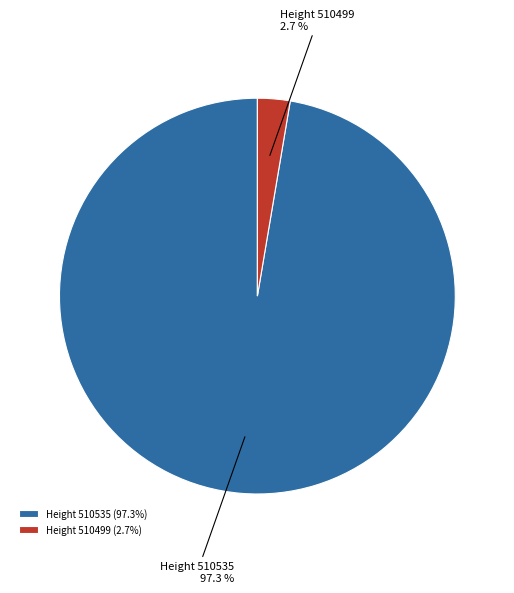

Is Height 510499 the majority of the pie?

No